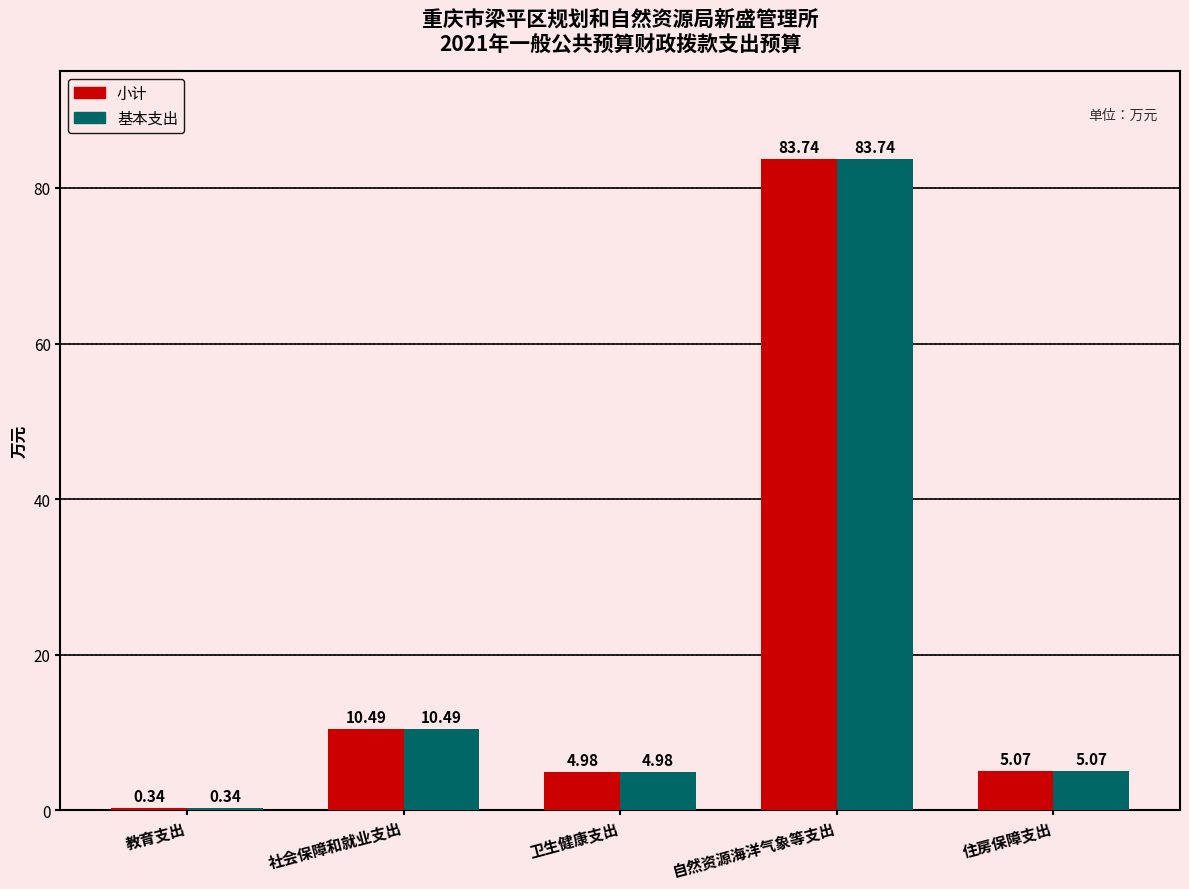

Which category has the highest value across all series?

自然资源海洋气象等支出